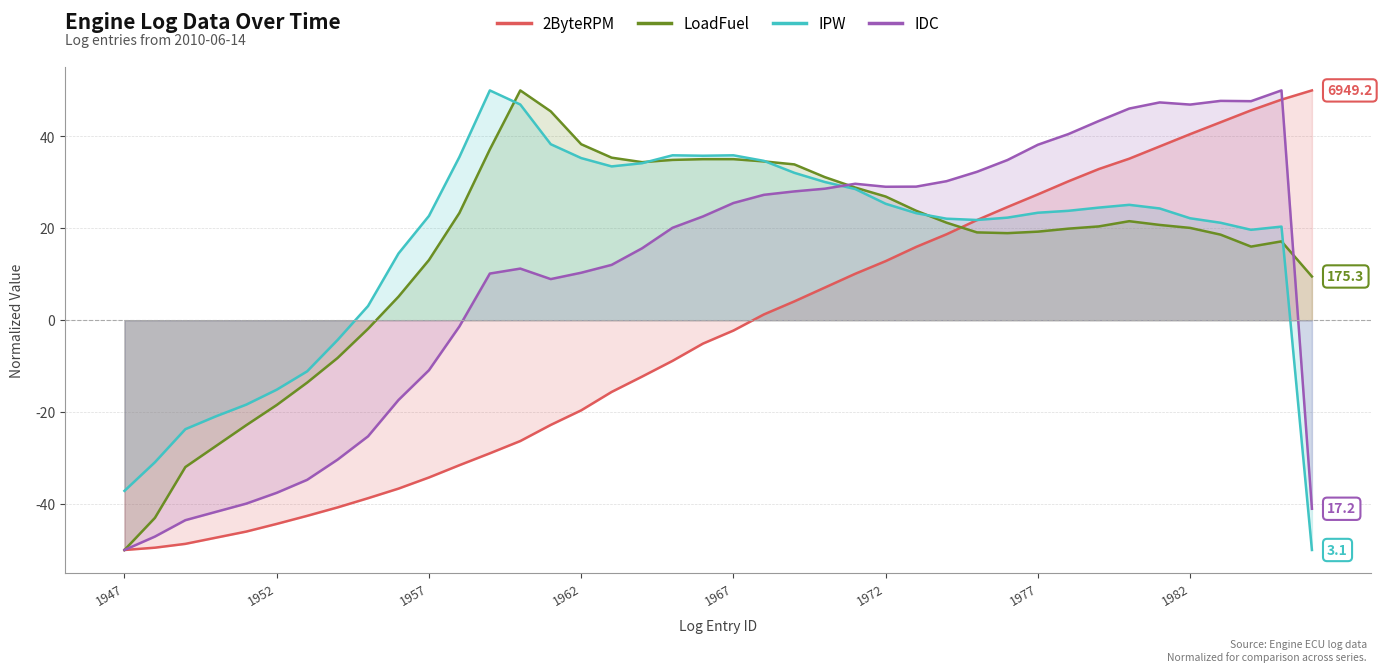

How many values in the IDC series are below 22?

20